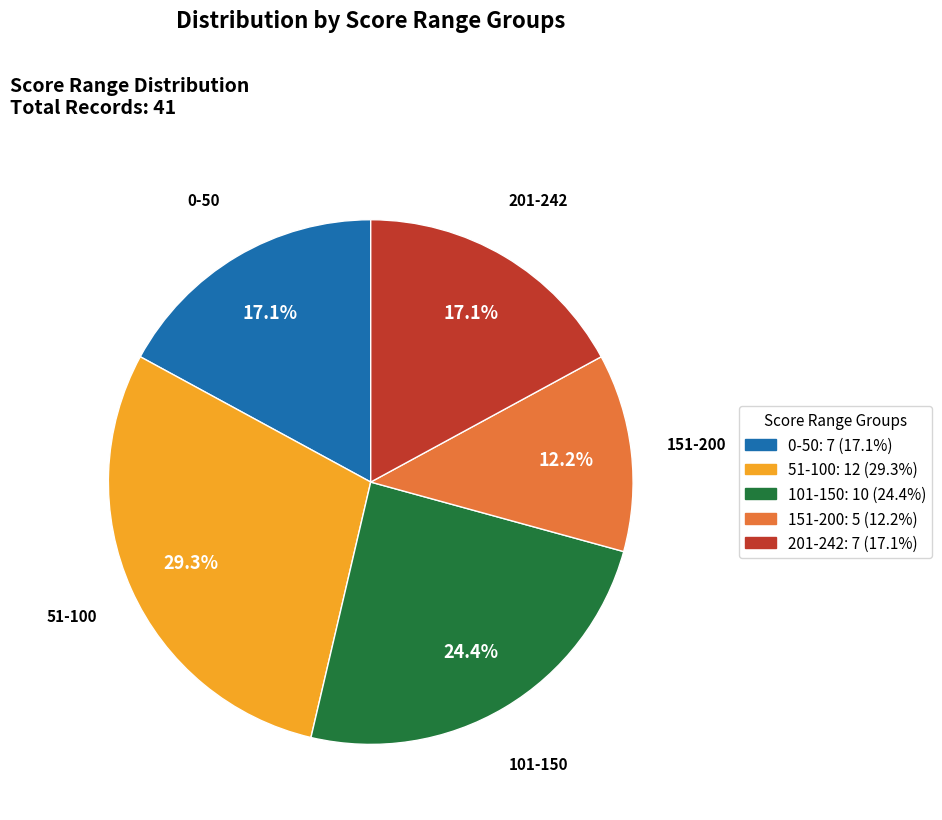

How many slices are in this pie chart?

5